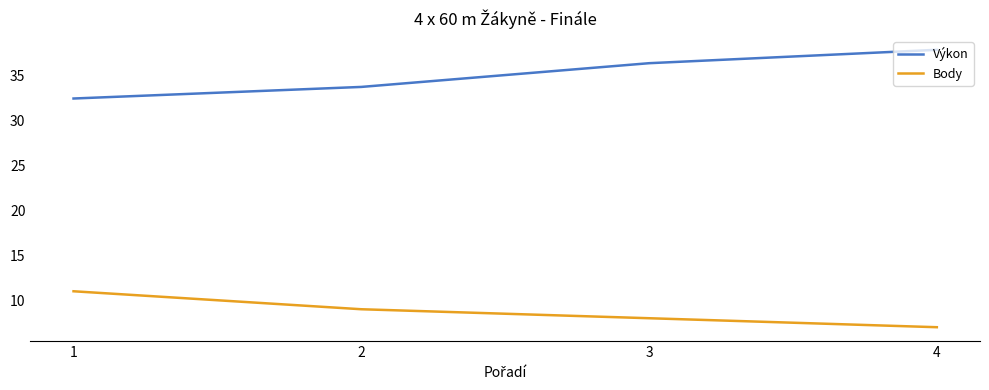

The value of Výkon at 3 is 51.9. True or false?

False